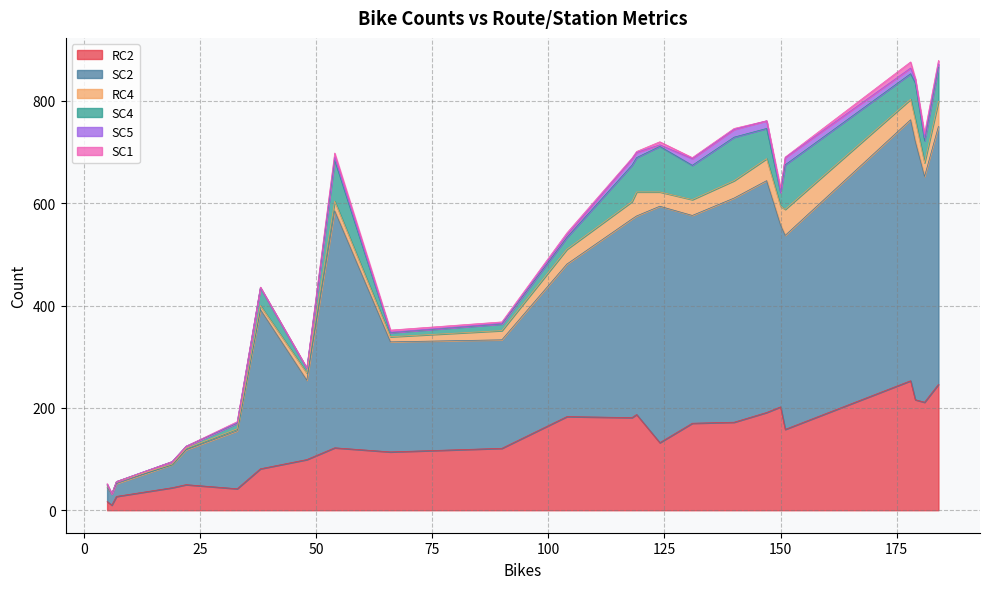

What is the minimum value for SC2?

22